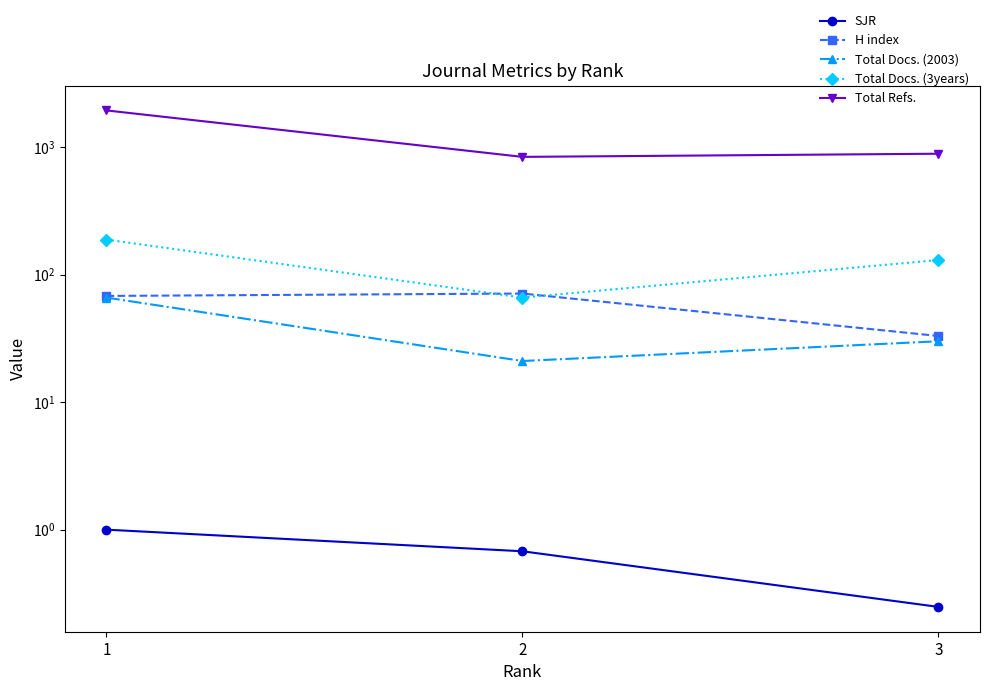

How many data points in Total Docs. (3years) are above 130?

1